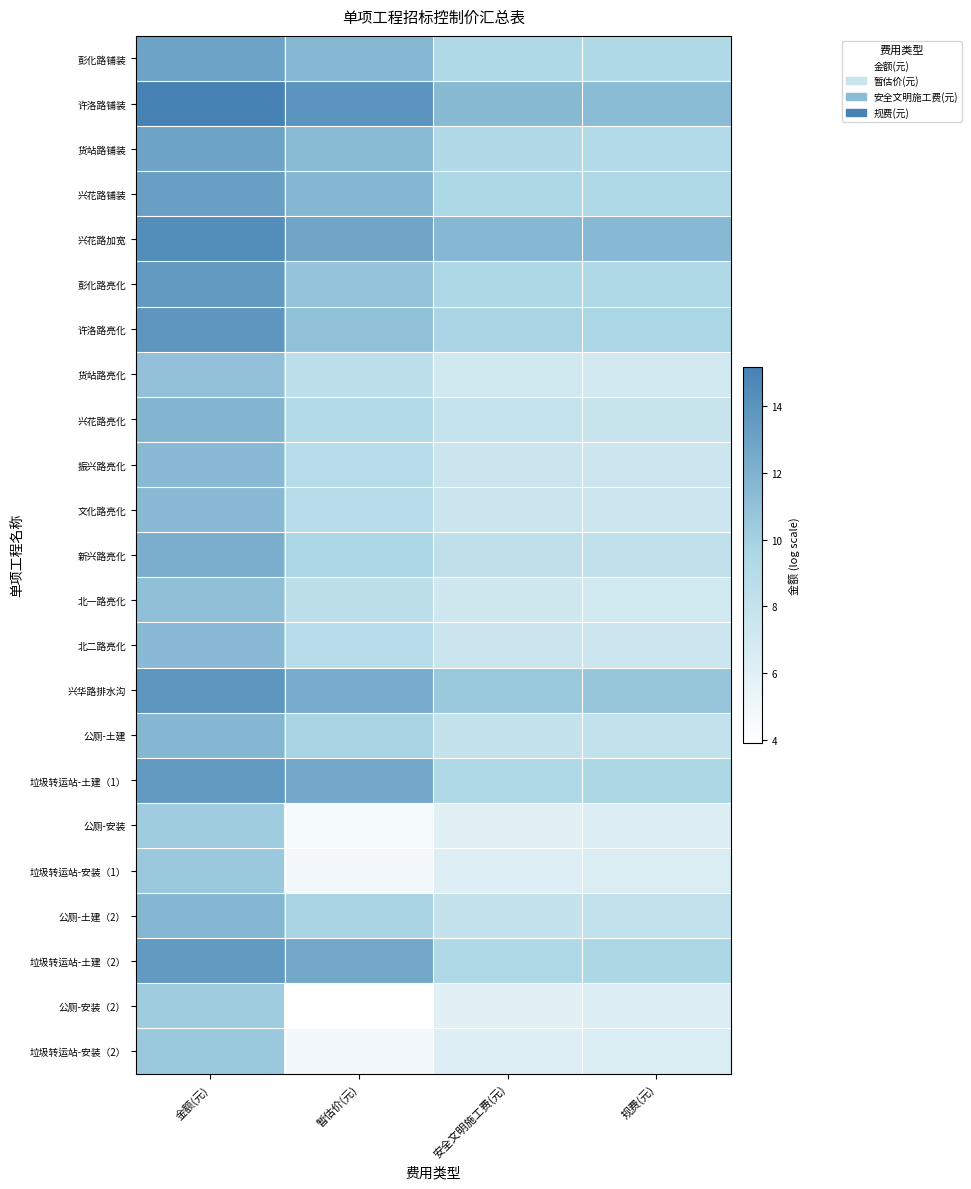

Which label corresponds to the largest value in the chart?

金额(元)